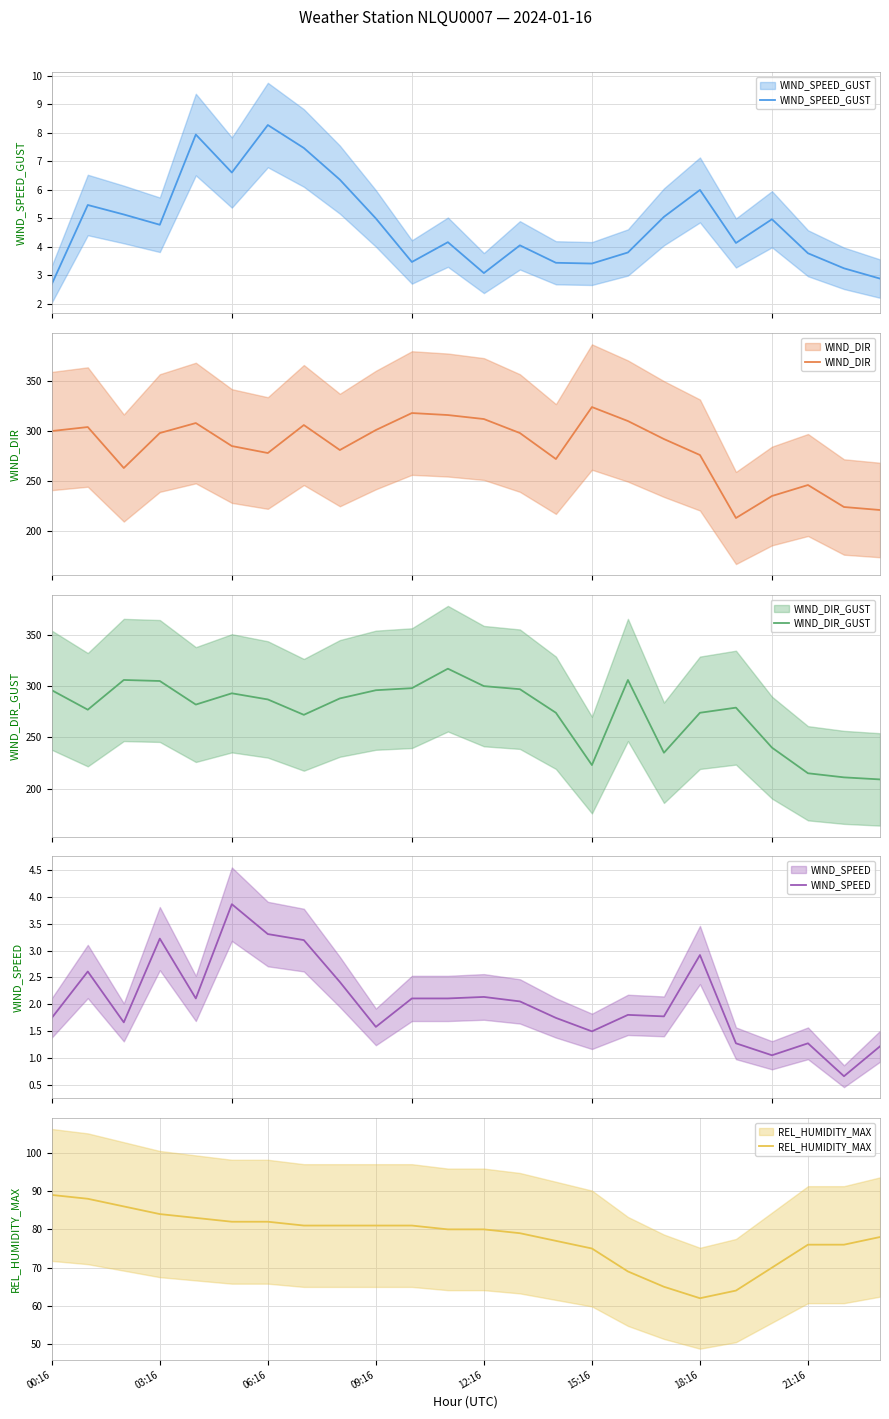

At 09:16, list the series in order from largest to smallest.

WIND_DIR, WIND_DIR_GUST, REL_HUMIDITY_MAX, WIND_SPEED_GUST, WIND_SPEED